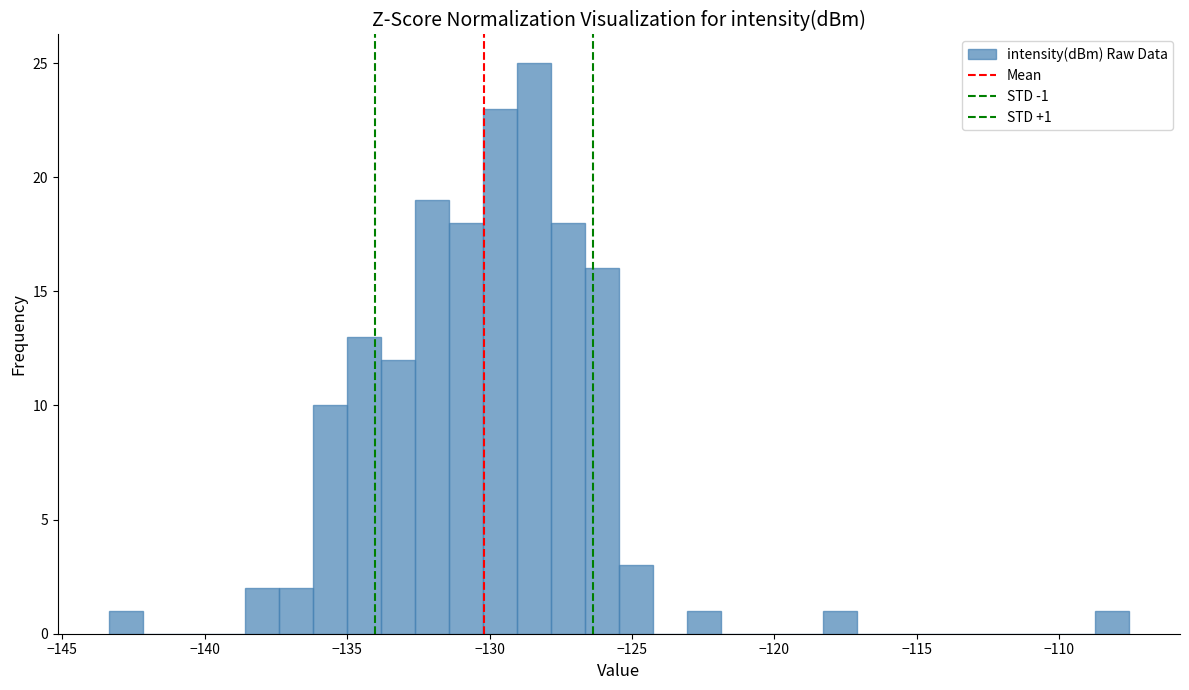

Read against the x-axis, roughly where is the centre of the tallest bar?

-128.5